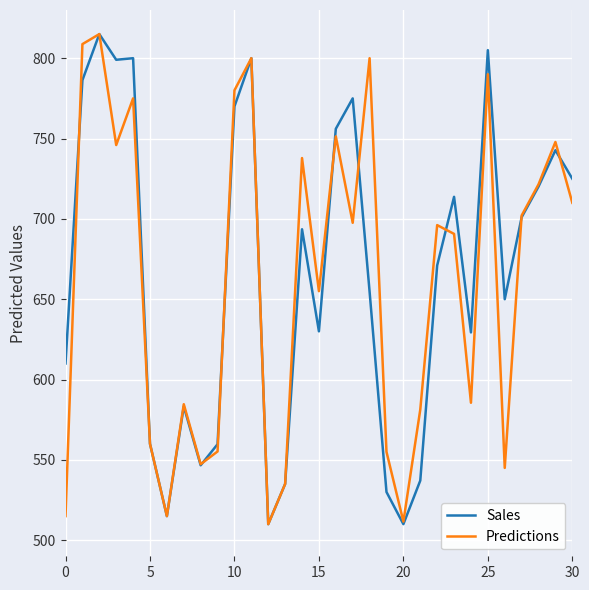

What is the difference between the maximum and minimum values in the Predictions series?

305.0